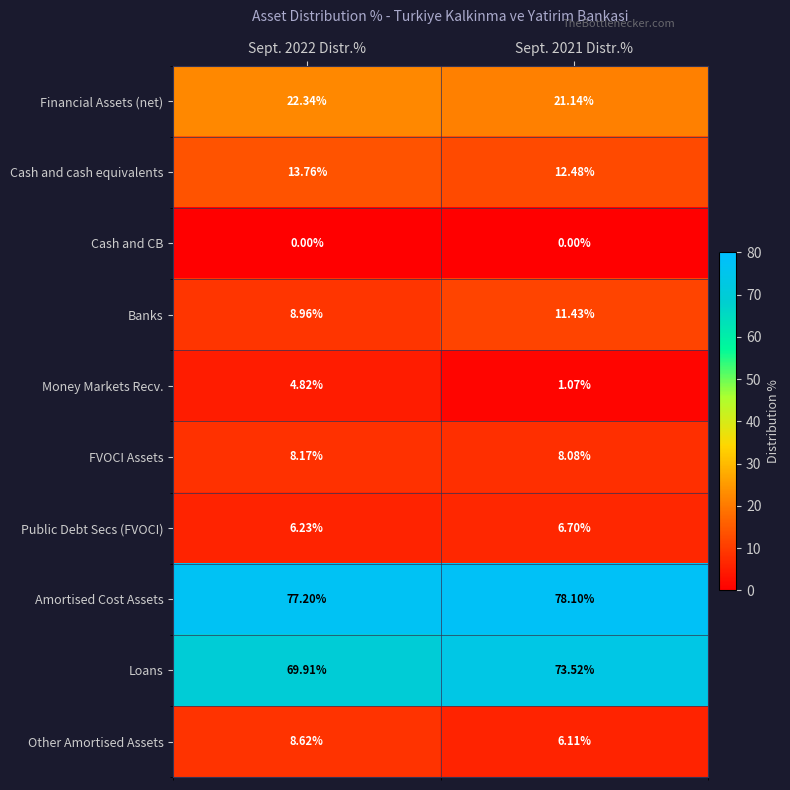

Between Sept. 2022 Distr.% and Sept. 2021 Distr.%, which series saw the biggest shift?

Money Markets Recv.